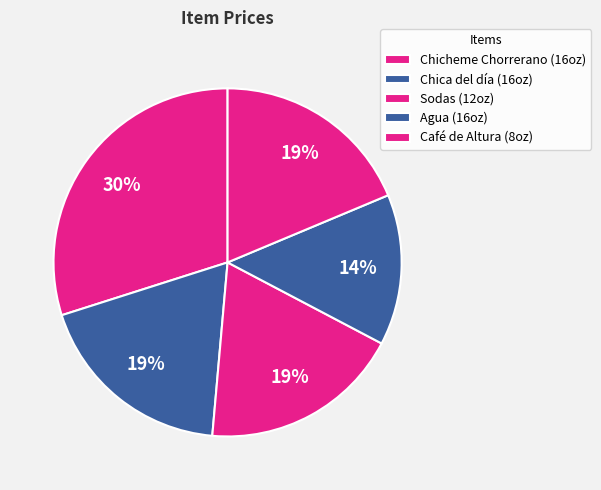

To the nearest percent, what portion does Chicheme Chorrerano (16oz) represent?

30%